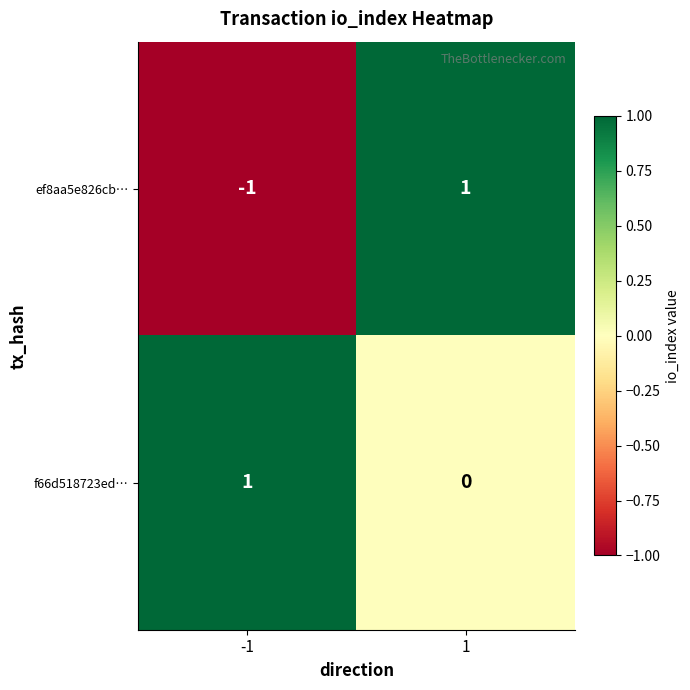

Is the value of f66d518723ed… at 1 greater than the value of ef8aa5e826cb… at -1?

Yes